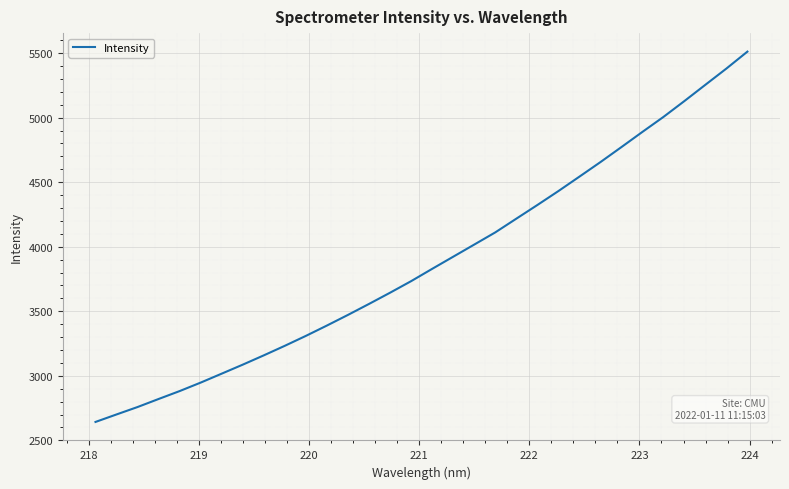

What is the difference between the maximum and minimum values?

2869.2